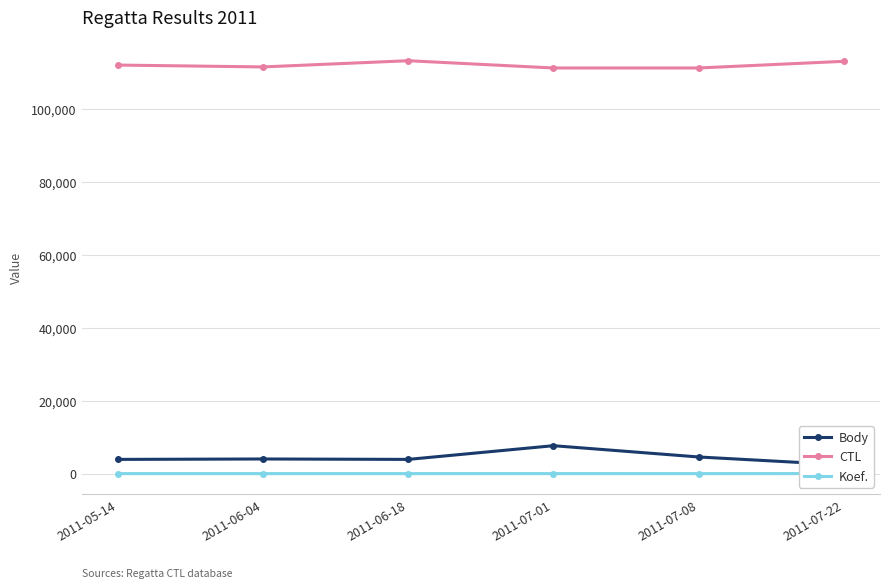

Which series has the largest range (max minus min)?

Body